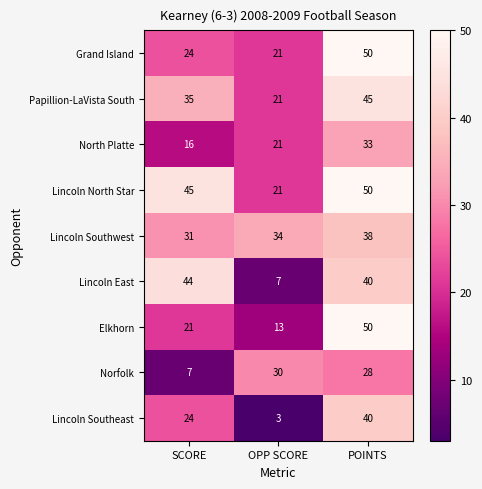

List the labels in order of Elkhorn value, smallest first.

OPP SCORE, SCORE, POINTS